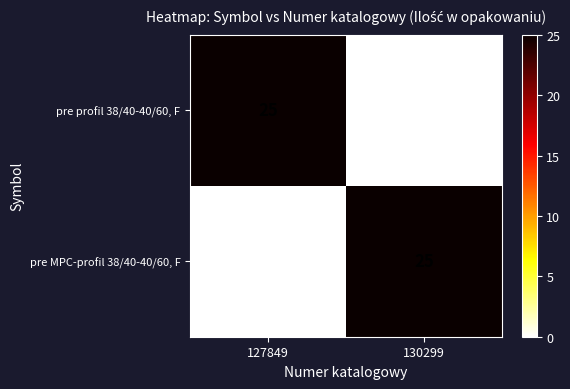

Which category has the highest value across all series?

127849